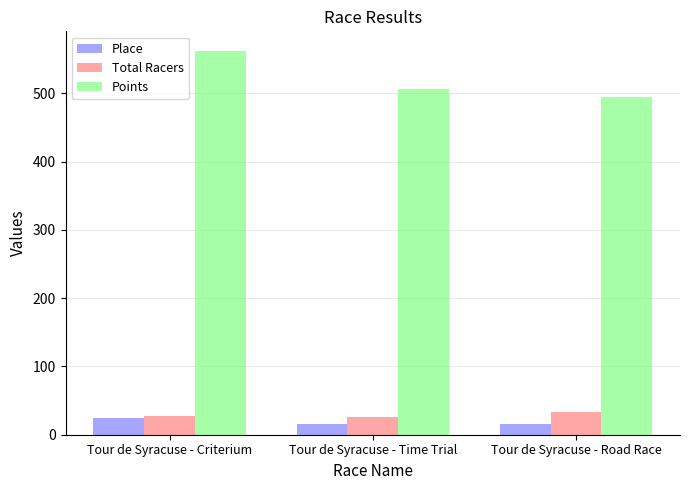

At which category is the sum across all series the highest?

Tour de Syracuse - Criterium